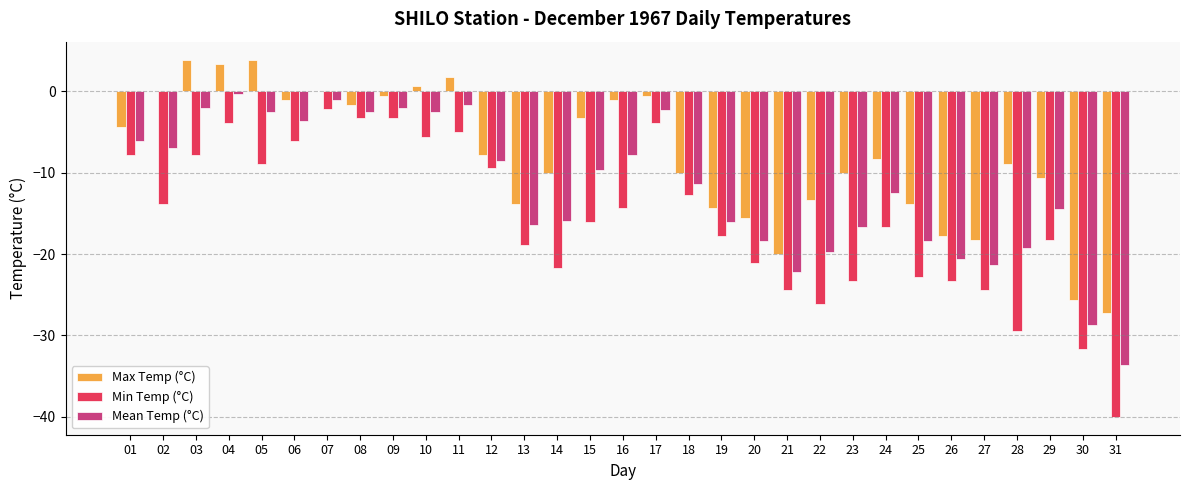

Reading right to left, transcribe all the data shown in this chart.

Max Temp (°C): -27.2	-25.6	-10.6	-8.9	-18.3	-17.8	-13.9	-8.3	-10.0	-13.3	-20.0	-15.6	-14.4	-10.0	-0.6	-1.1	-3.3	-10.0	-13.9	-7.8	1.7	0.6	-0.6	-1.7	0.0	-1.1	3.9	3.3	3.9	0.0	-4.4
Min Temp (°C): -40.0	-31.7	-18.3	-29.4	-24.4	-23.3	-22.8	-16.7	-23.3	-26.1	-24.4	-21.1	-17.8	-12.8	-3.9	-14.4	-16.1	-21.7	-18.9	-9.4	-5.0	-5.6	-3.3	-3.3	-2.2	-6.1	-8.9	-3.9	-7.8	-13.9	-7.8
Mean Temp (°C): -33.6	-28.7	-14.5	-19.2	-21.4	-20.6	-18.4	-12.5	-16.7	-19.7	-22.2	-18.4	-16.1	-11.4	-2.3	-7.8	-9.7	-15.9	-16.4	-8.6	-1.7	-2.5	-2.0	-2.5	-1.1	-3.6	-2.5	-0.3	-2.0	-7.0	-6.1